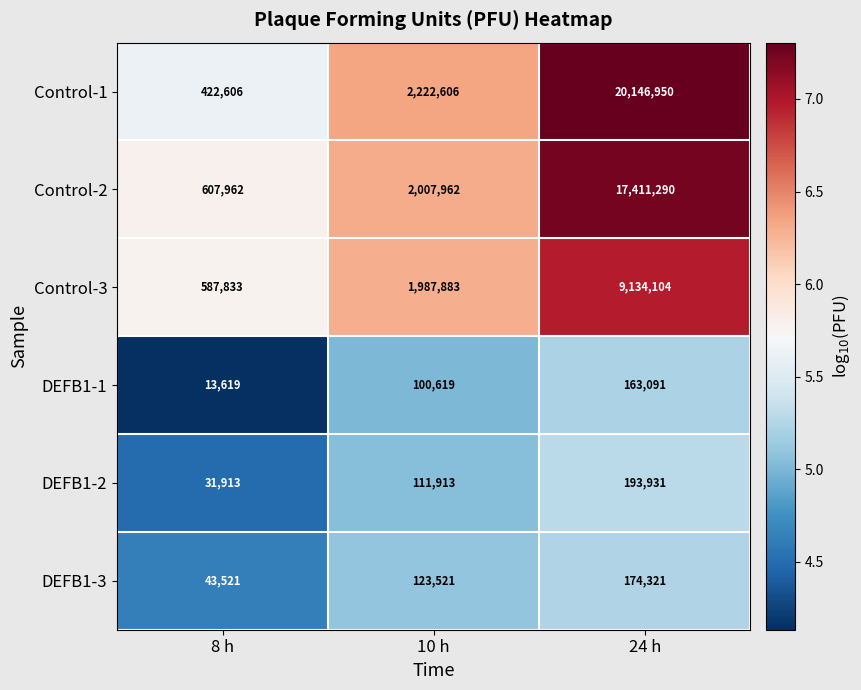

At which category is the sum across all series the highest?

24 h